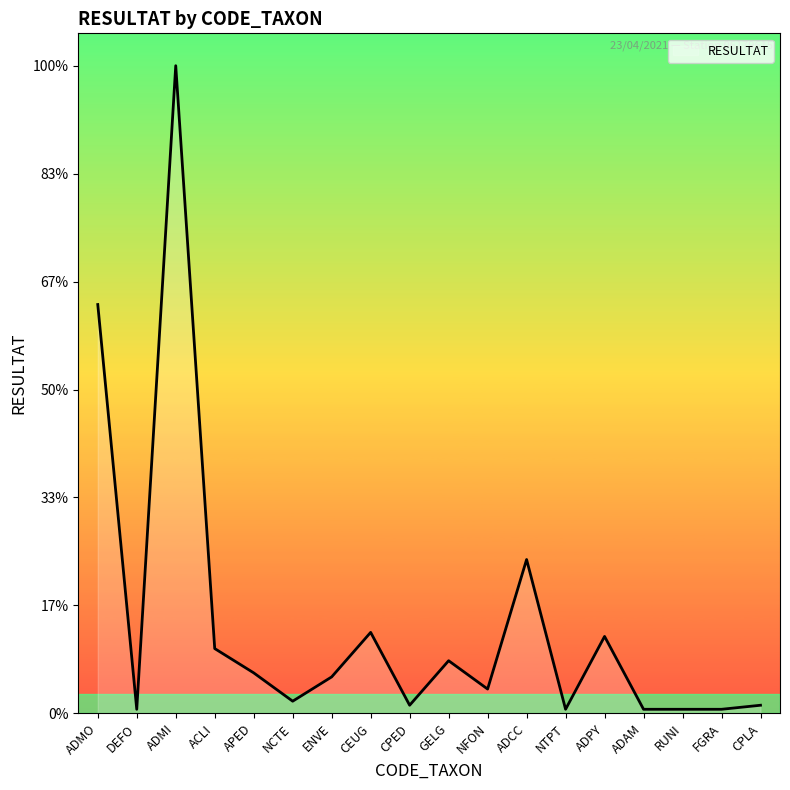

Does the chart have visible grid lines?

No